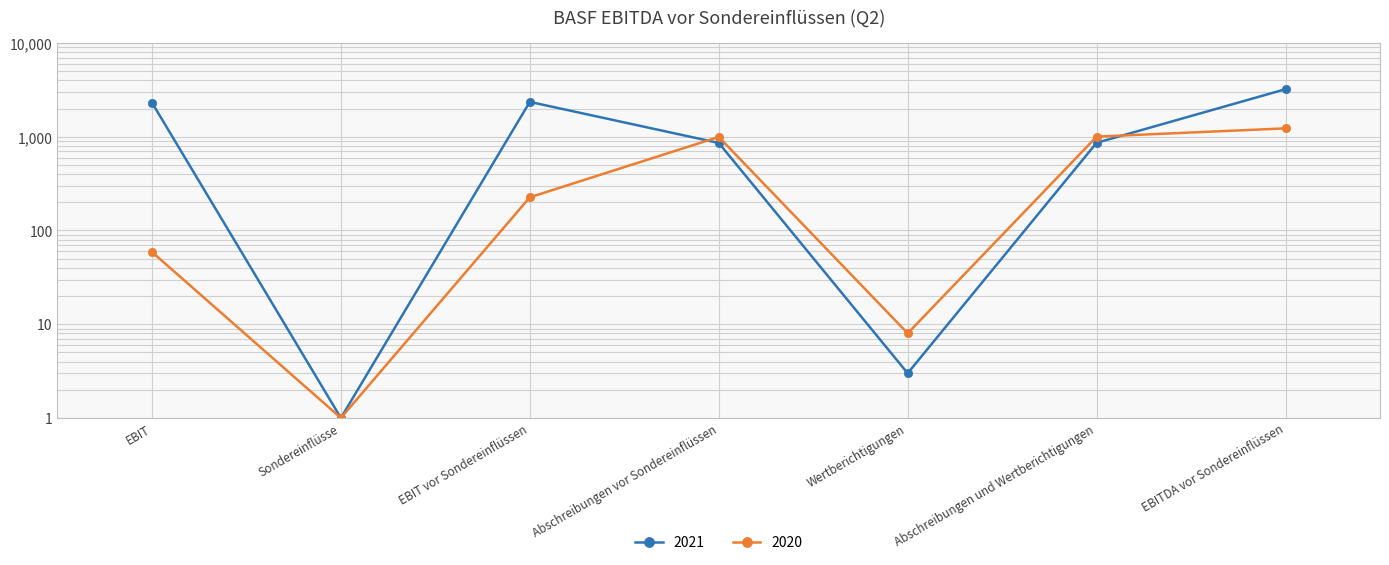

What is the difference between the second highest and second lowest values in the 2021 series?

2352